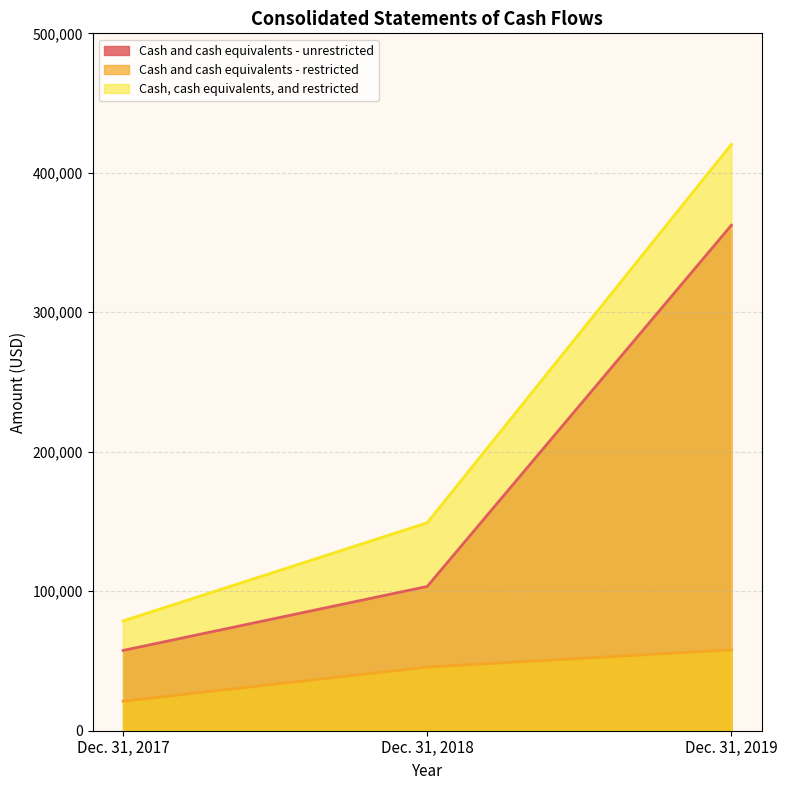

Which category has the highest value across all series?

Dec. 31, 2019